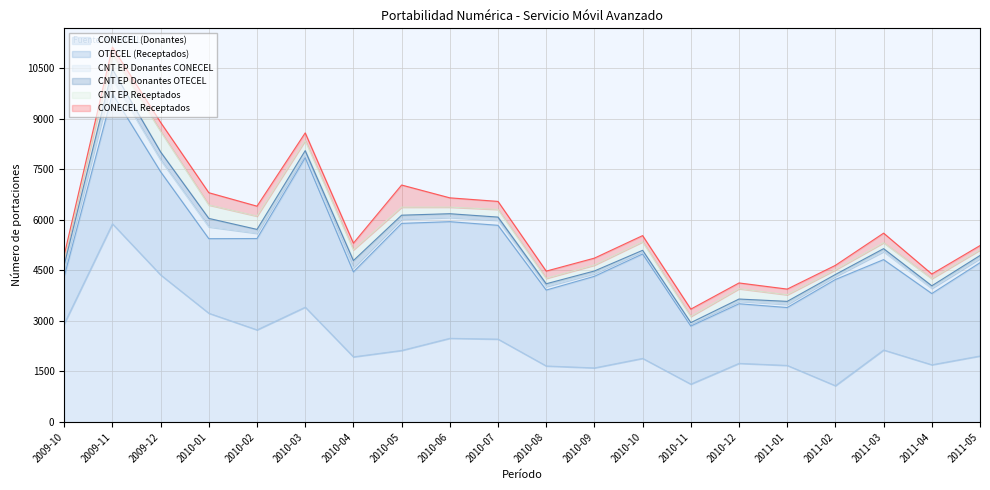

True or false: CNT EP Donantes OTECEL has more than 1 interior local peaks.

True